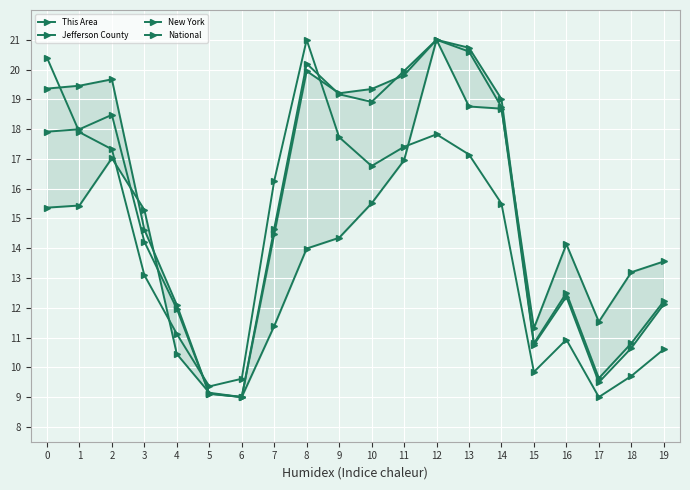

Between which two adjacent categories do Jefferson County and This Area first intersect?

2 and 3